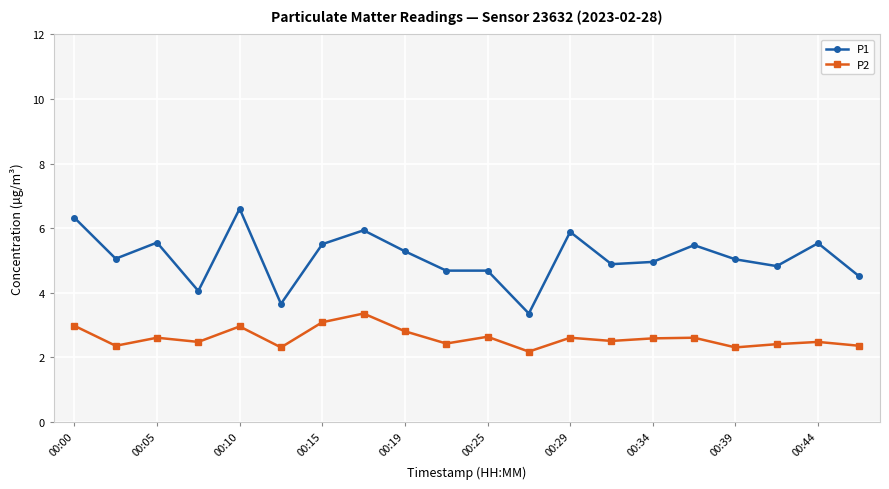

Rank the series by their average value, from lowest to highest.

P2, P1